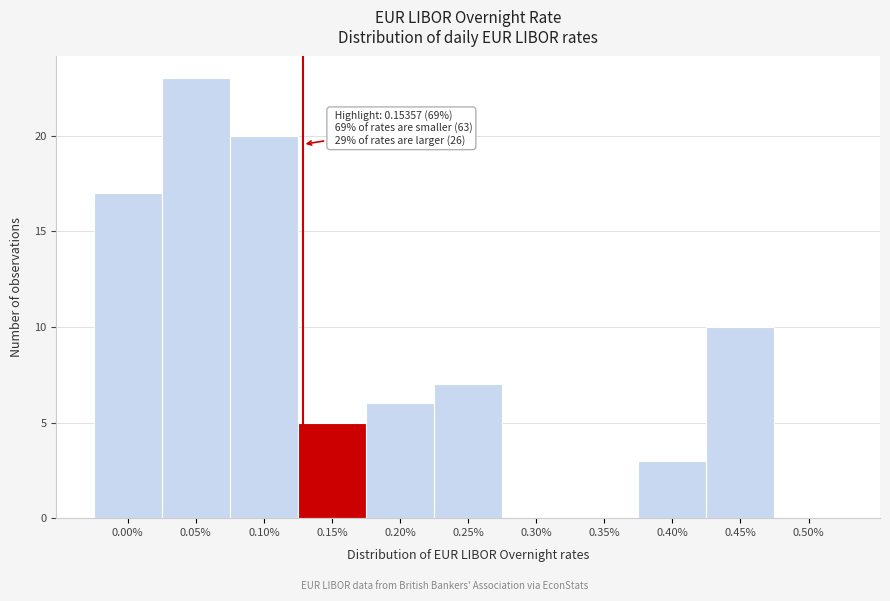

Reading left to right, what are all the values shown in this chart?

0.00%=17	0.05%=23	0.10%=20	0.15%=5	0.20%=6	0.25%=7	0.30%=0	0.35%=0	0.40%=3	0.45%=10	0.50%=0